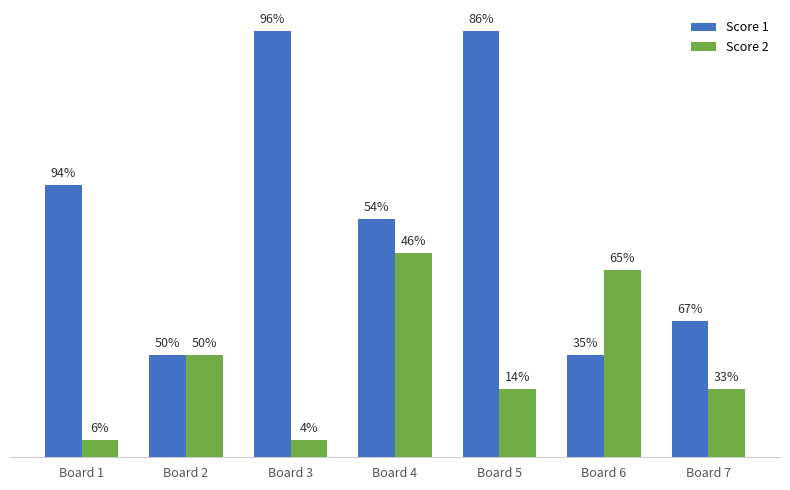

Does the chart contain any negative values?

No